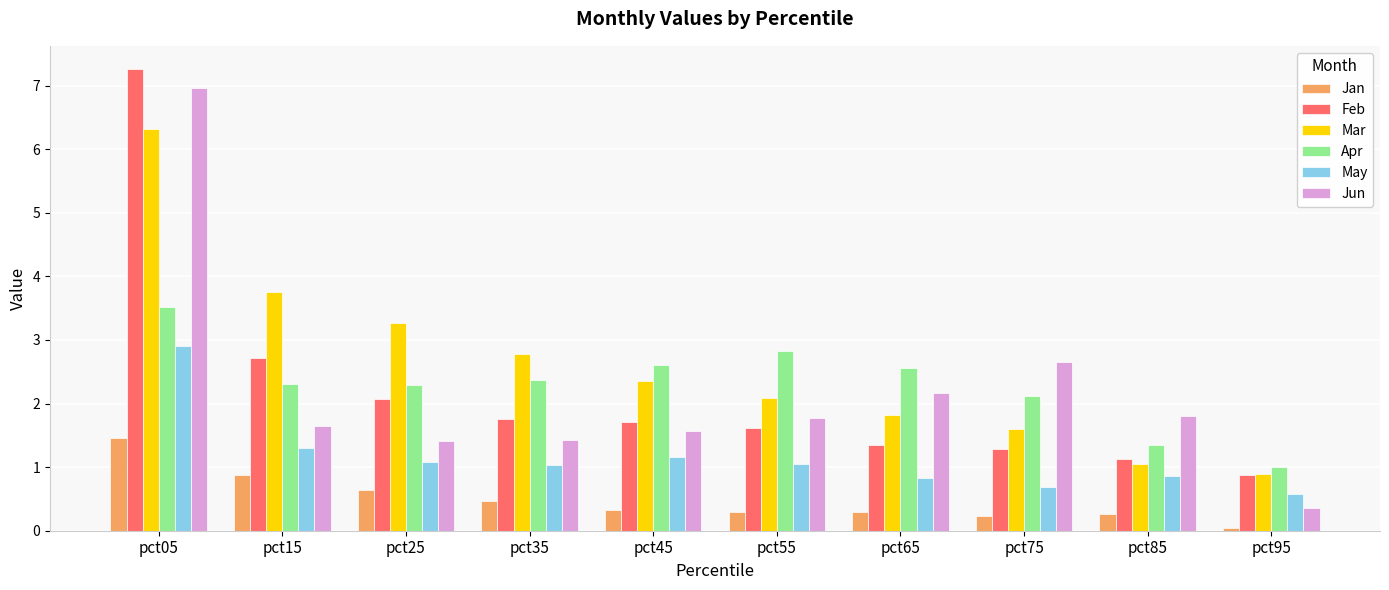

What is the value of the May bar at the 2nd from the left?

1.3